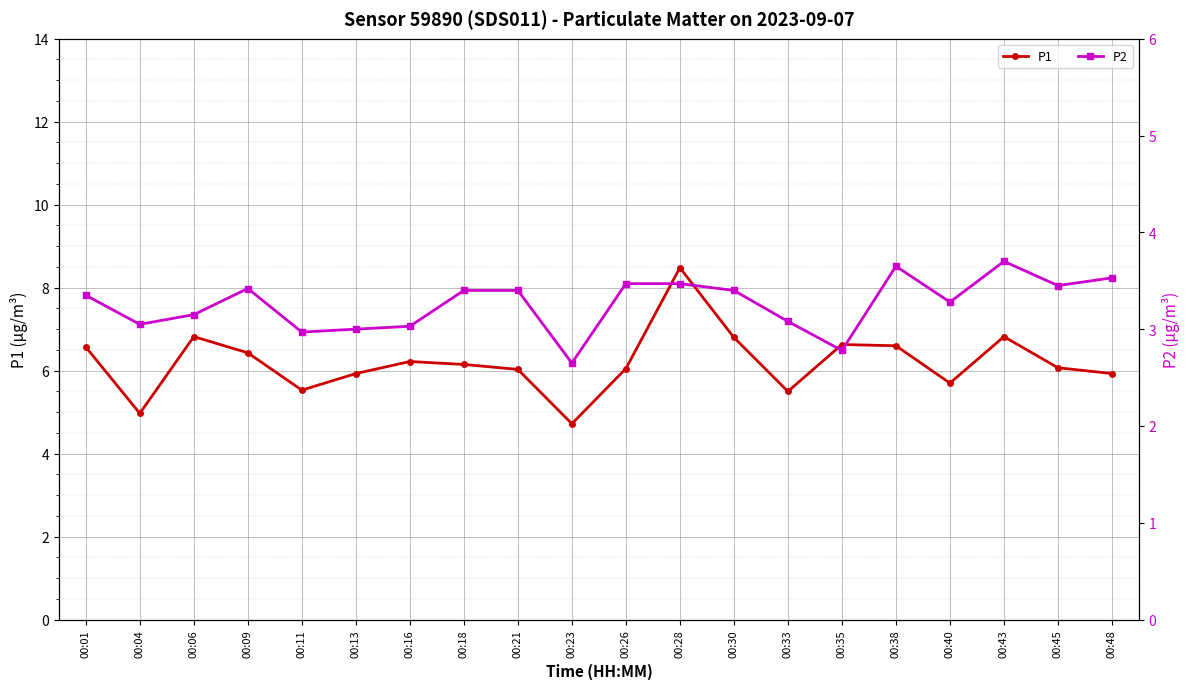

What is the total value across all series at 00:48?

9.5